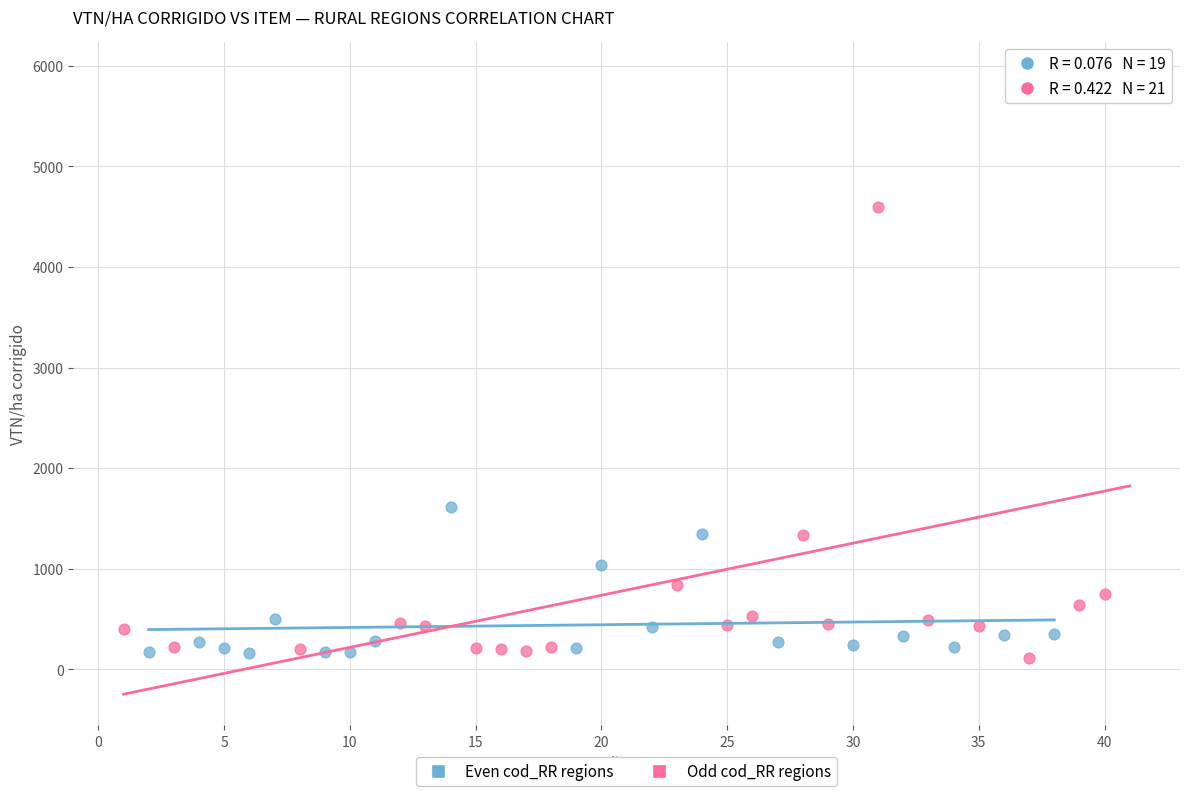

Which series reaches the maximum Y coordinate?

Odd cod_RR regions